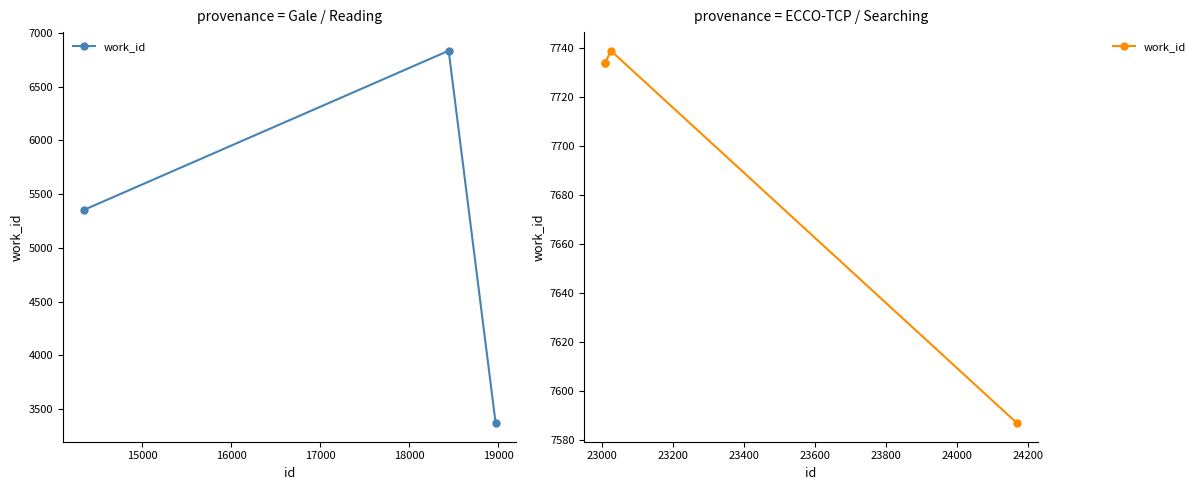

How many interior local peaks (higher than both neighbors) does the data have?

1